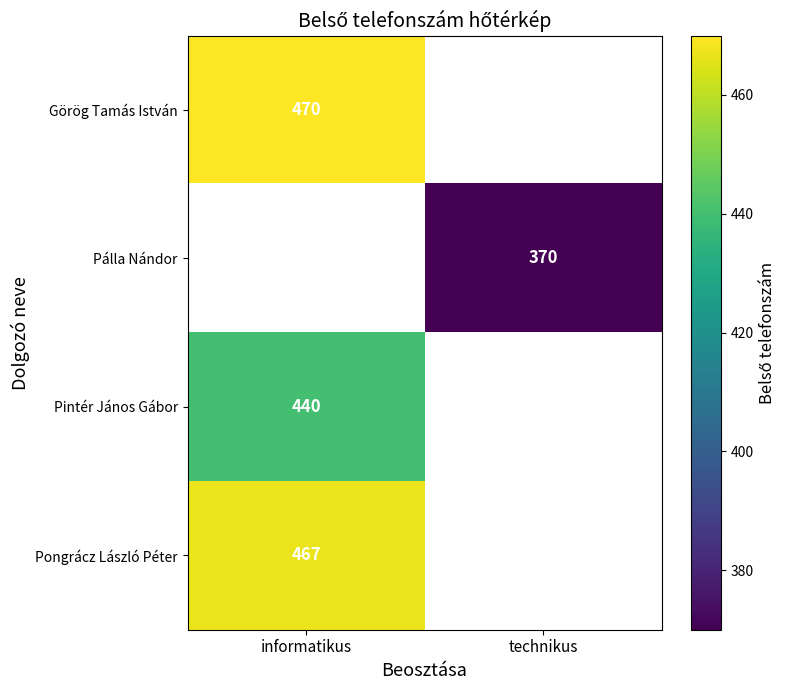

The value of Pálla Nándor at technikus is 370. True or false?

True